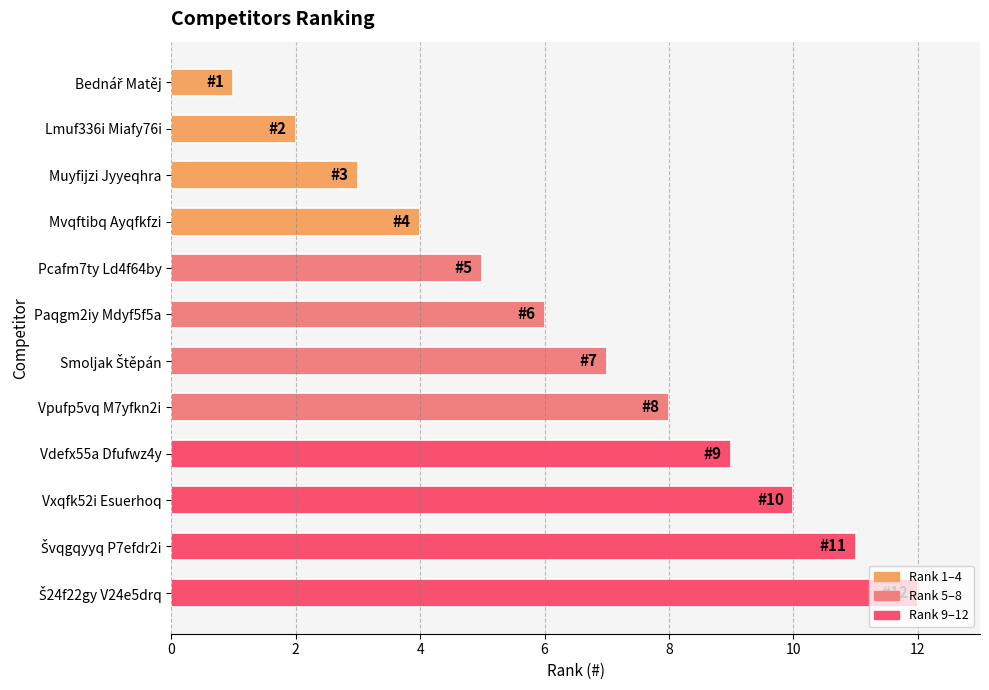

What is the label of the 4th bar from the bottom?

Vdefx55a Dfufwz4y